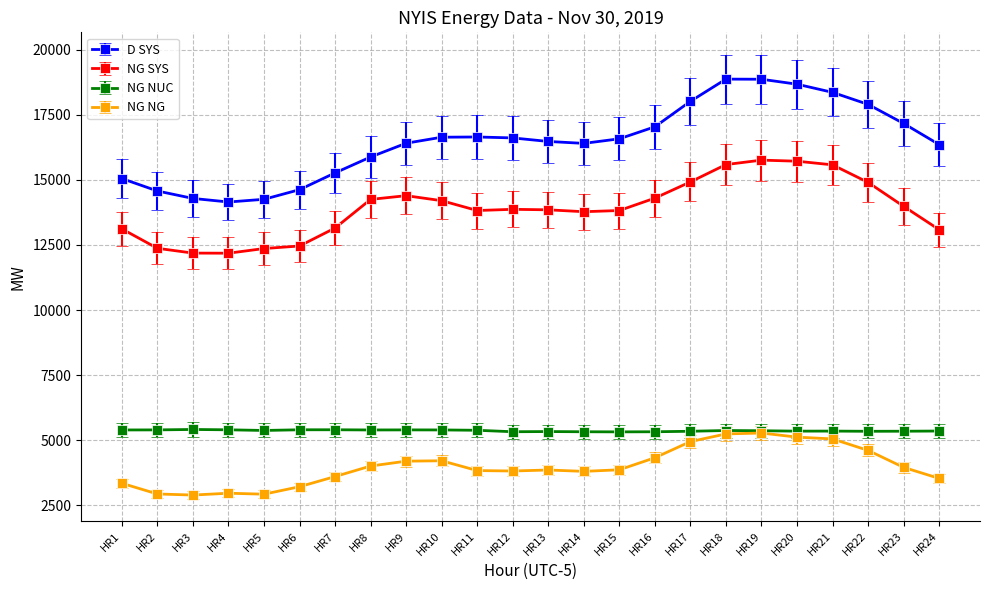

At HR5, list the series in order from largest to smallest.

D SYS, NG SYS, NG NUC, NG NG